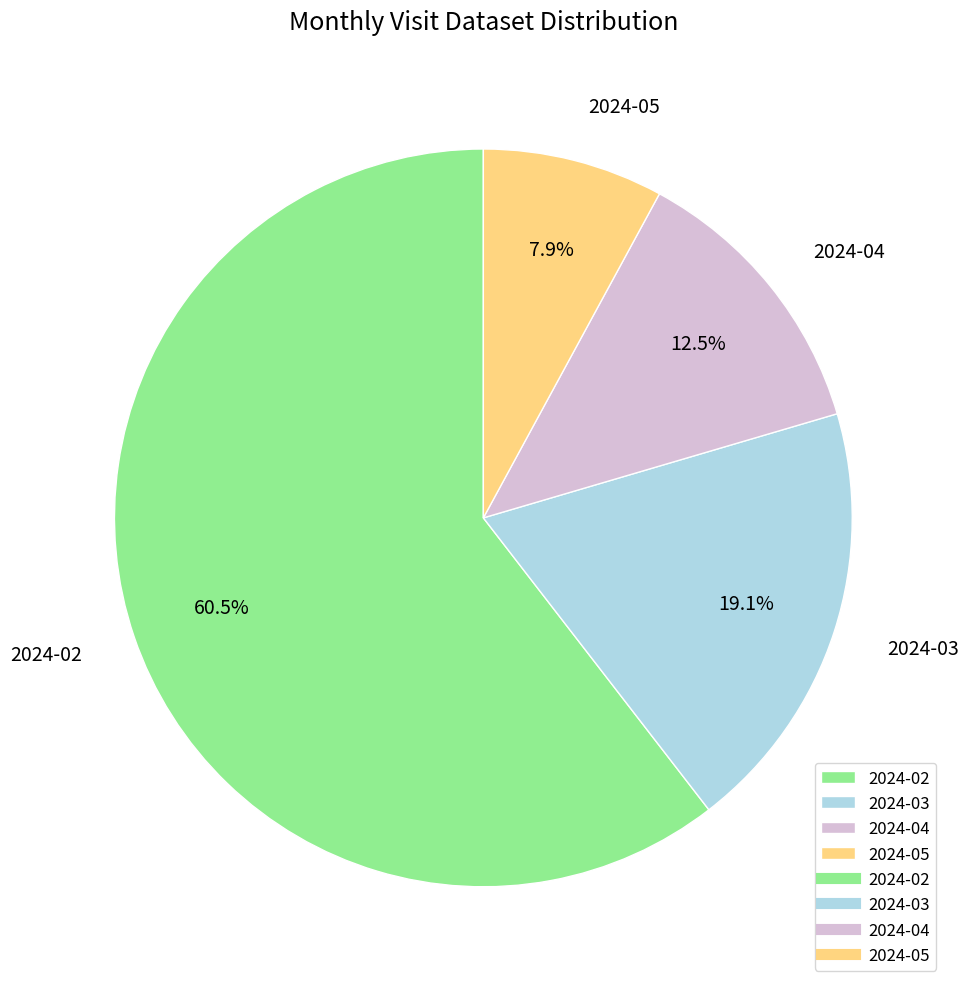

Rank the categories by value from lowest to highest.

2024-05, 2024-04, 2024-03, 2024-02